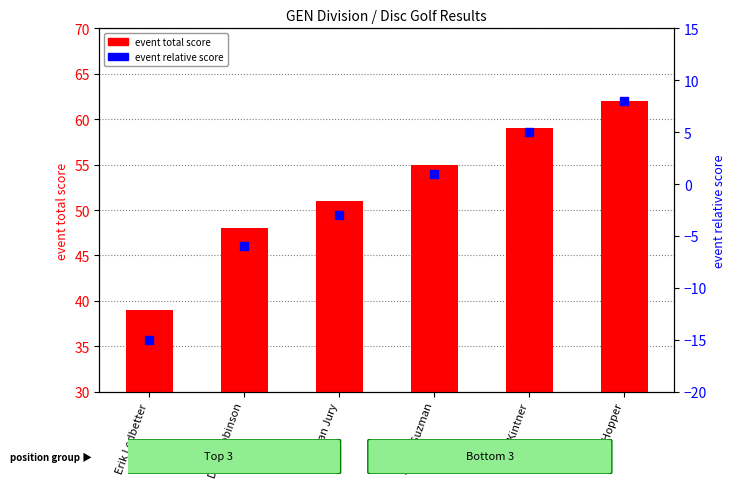

Is the value of event relative score at Ryan Jury greater than the value of event total score at Erik Ledbetter?

No